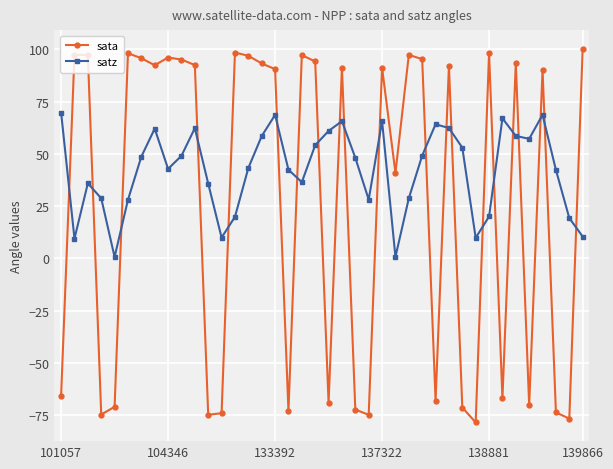

What is the value of the satz point at the 13th from the left?

10.0